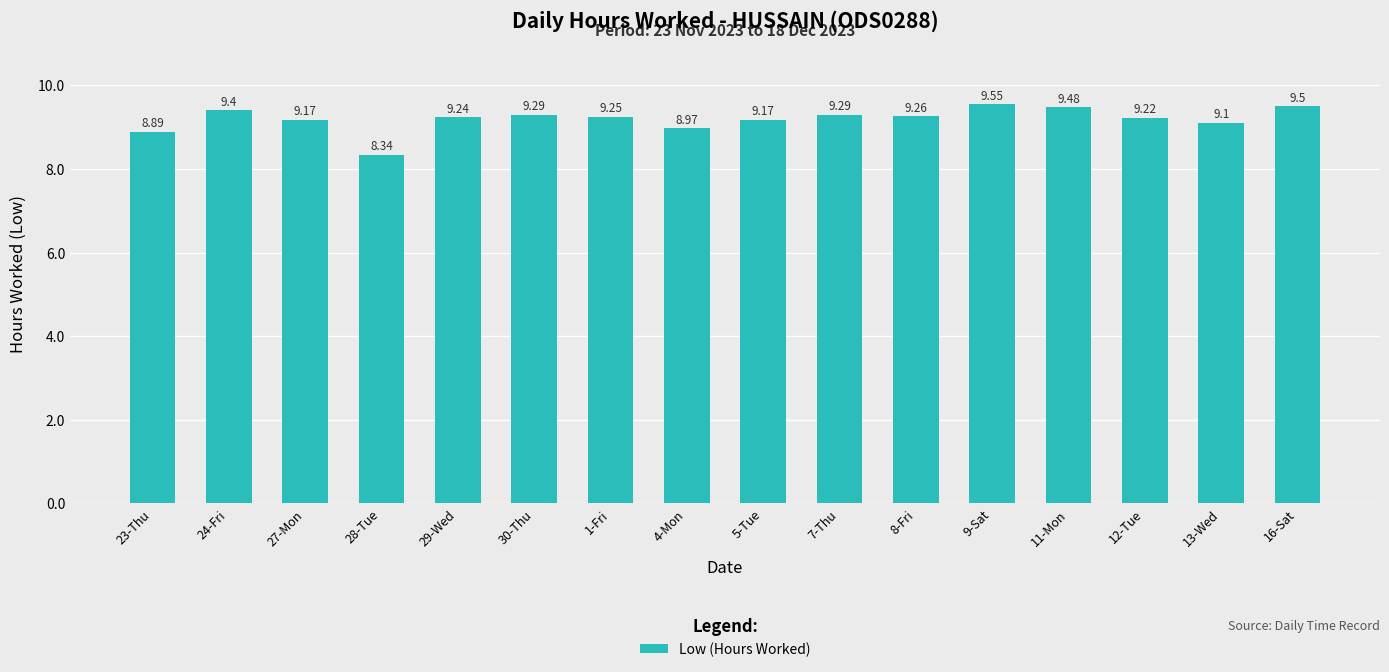

What is the sum of the values at 13-Wed and 16-Sat?

18.6